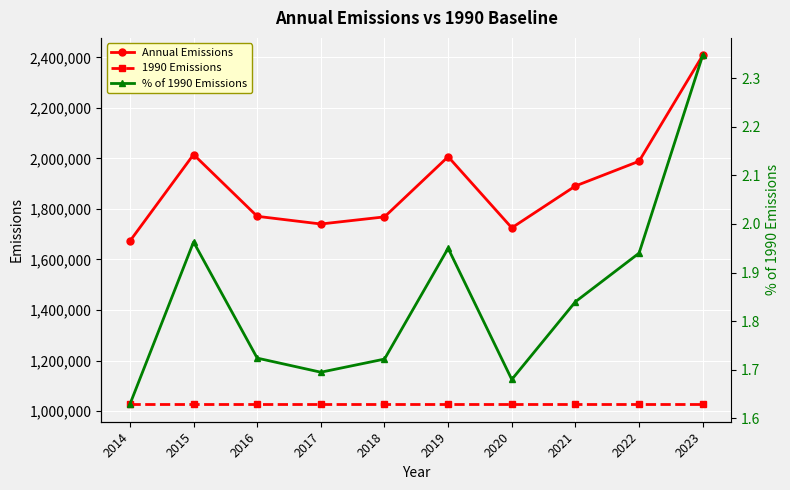

Where is % of 1990 Emissions nearest to the value 1?

2014